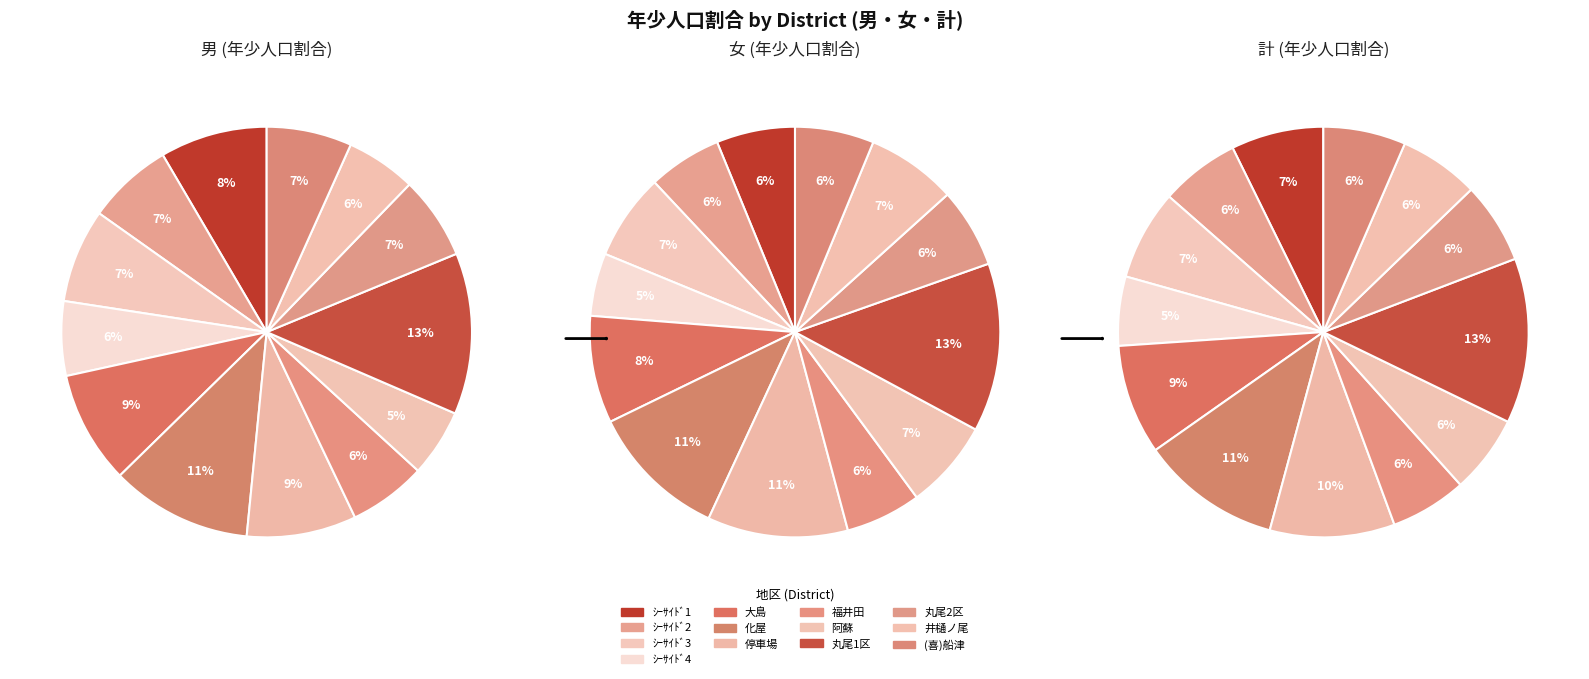

To the nearest percent, what portion does 丸尾1区 represent?

13%